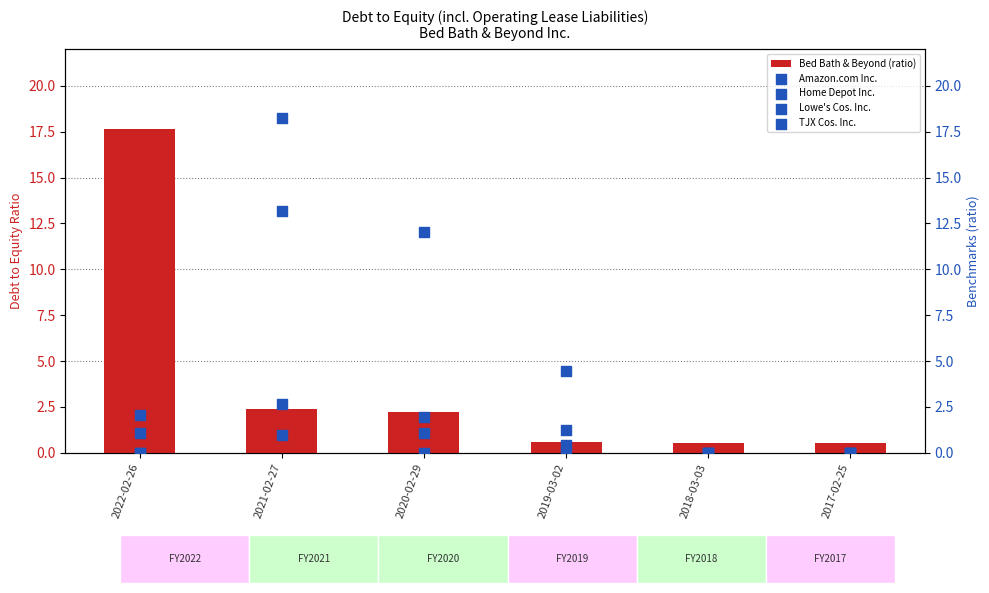

Which series contains the highest Y value?

Lowe's Cos. Inc.